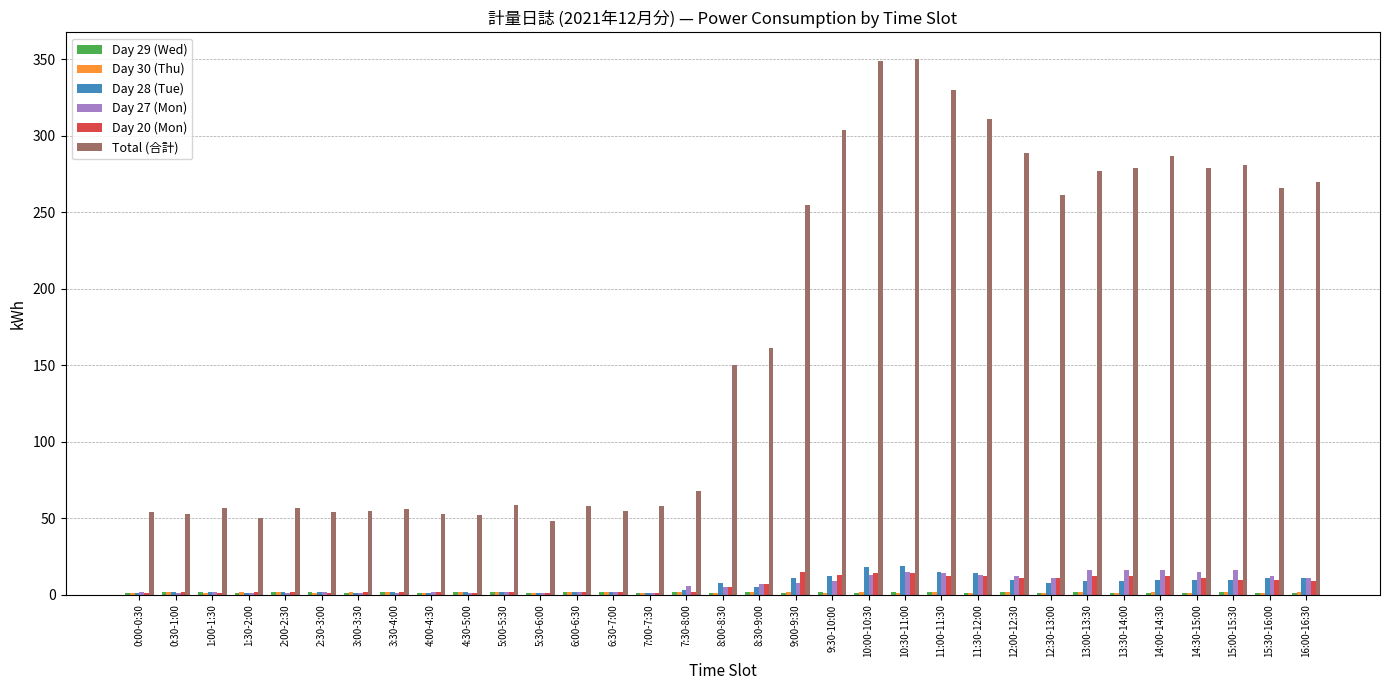

What is the greatest value displayed?

350